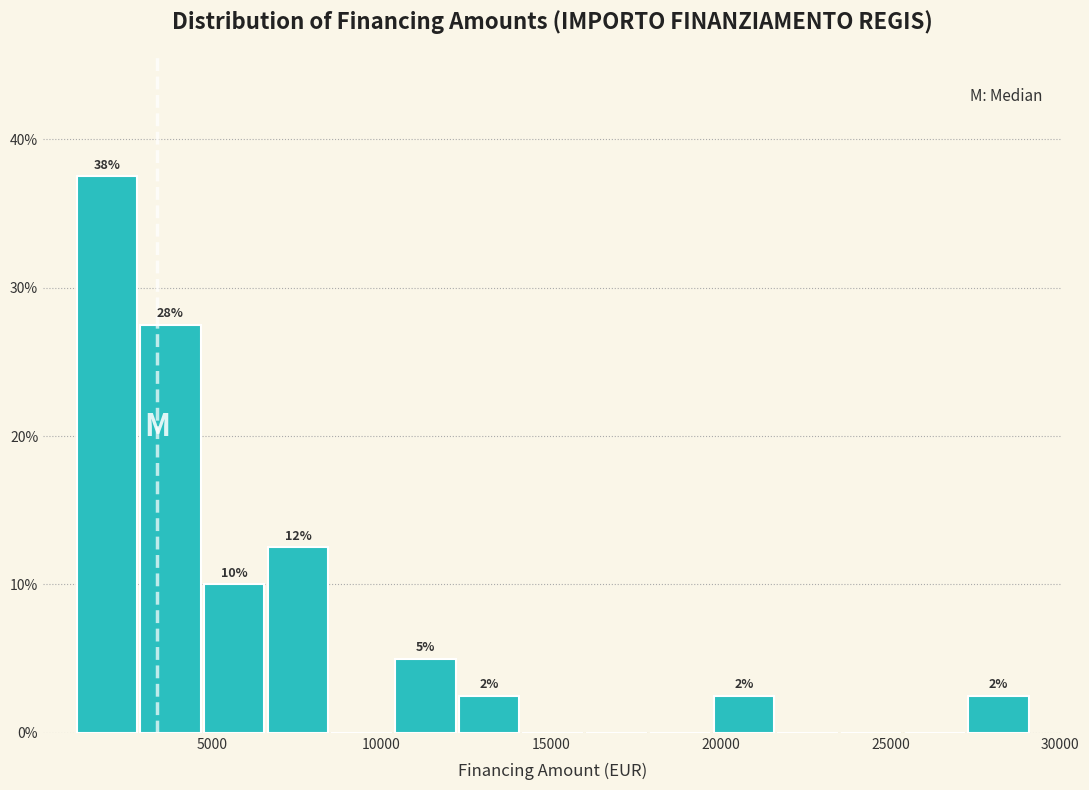

Around what value on the x-axis is the tallest bar? Give the approximate position of its centre, as read against the axis.

2000